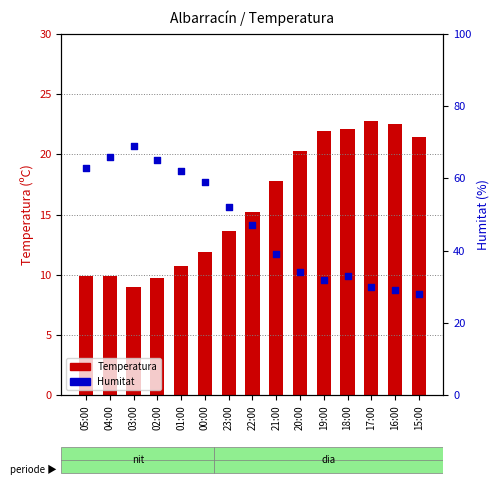

What is the total value across all series at 04:00?

75.9